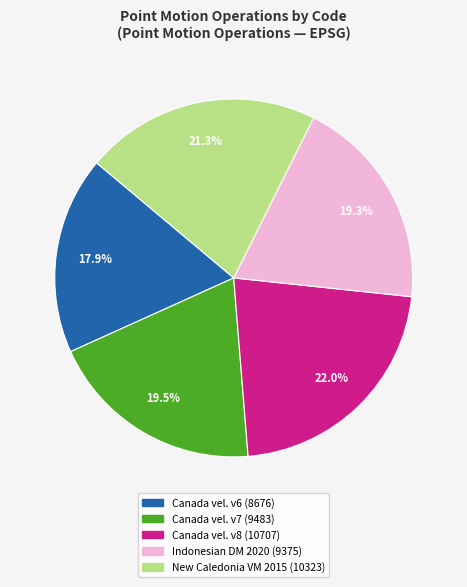

Does any single category account for the majority?

No